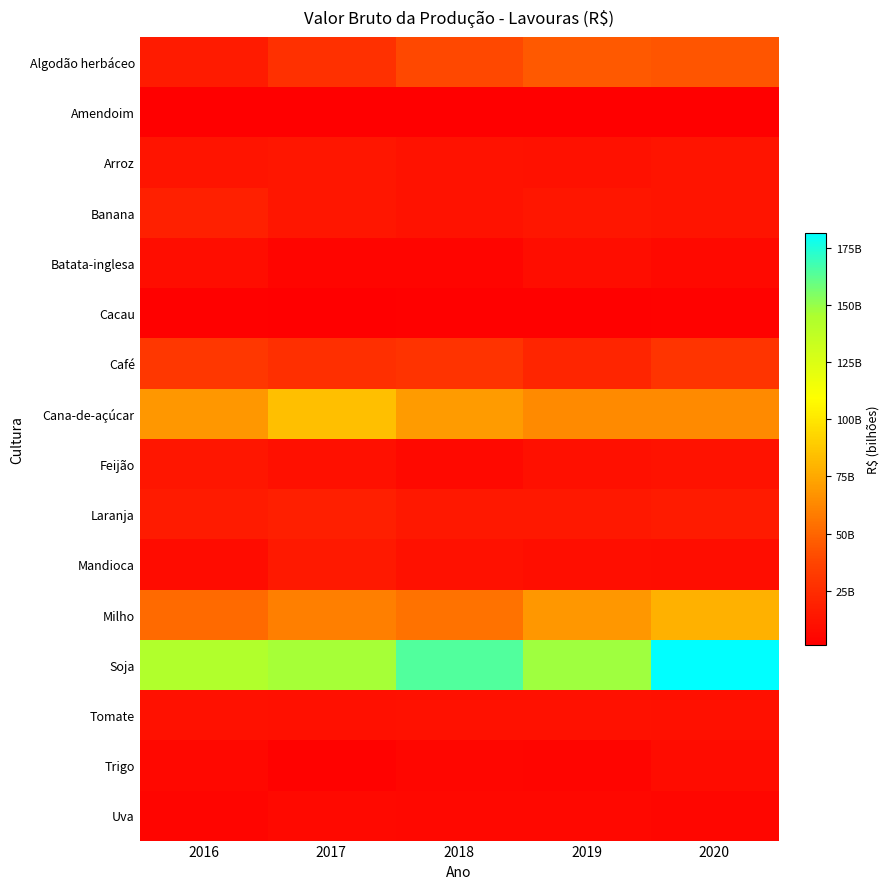

At which category does the chart reach its minimum across all series?

2018